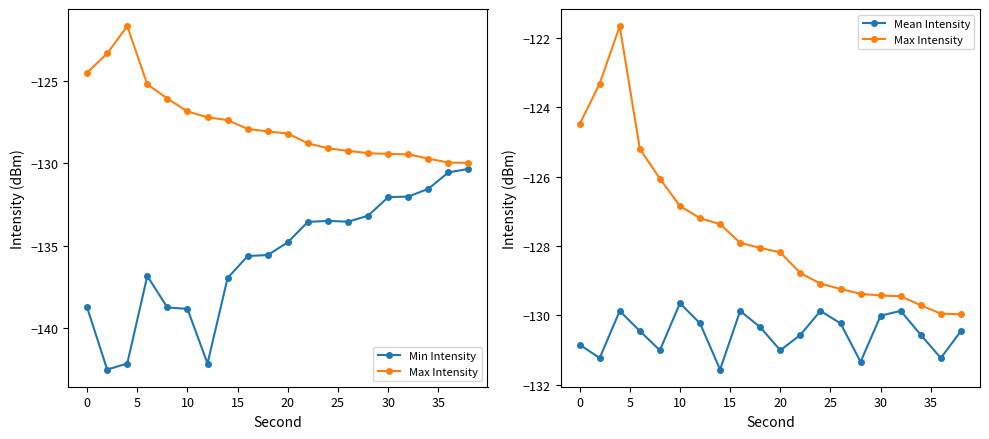

Is it true that Max Intensity equals -51.4 at 20?

False